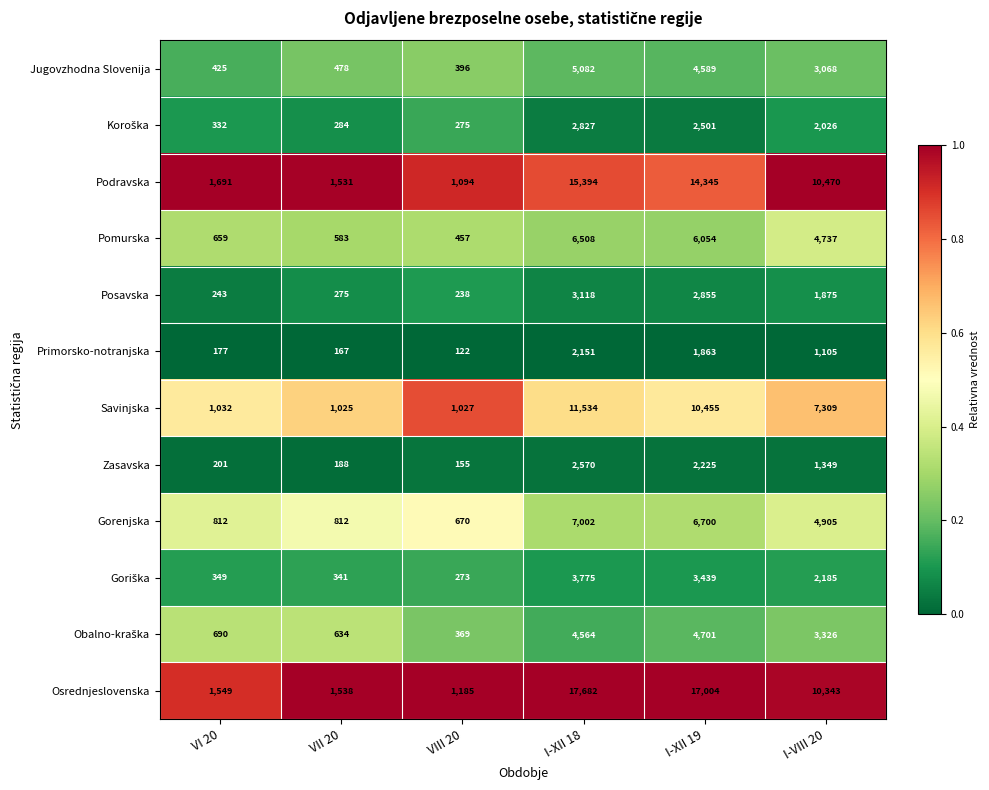

At which category is the sum across all series the highest?

I-XII 18